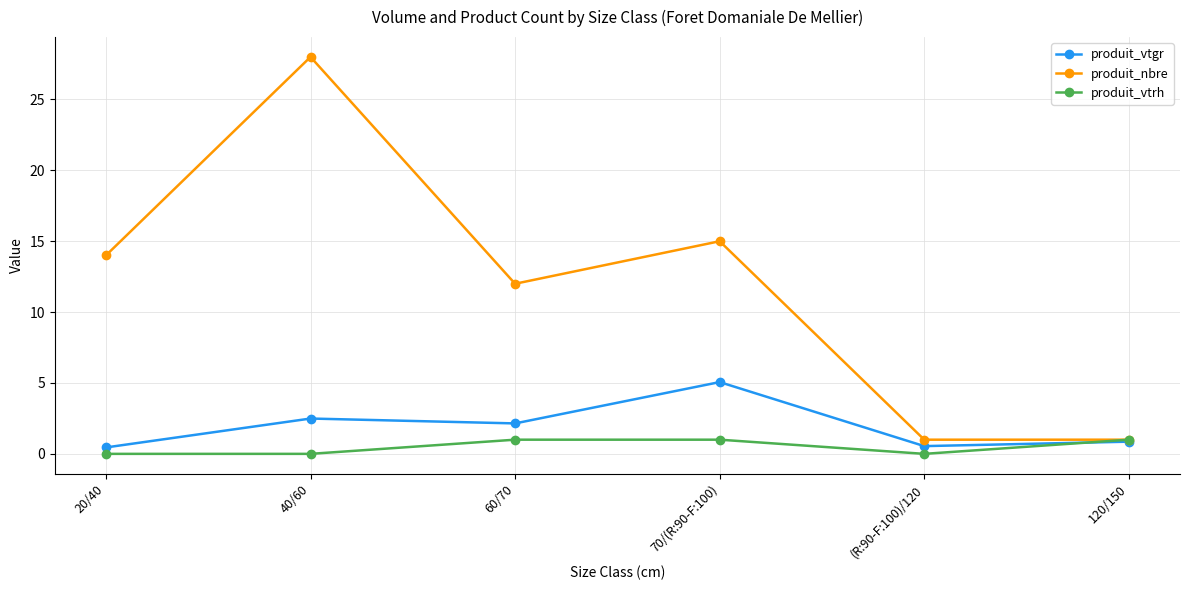

How many lines are shown in the chart?

3